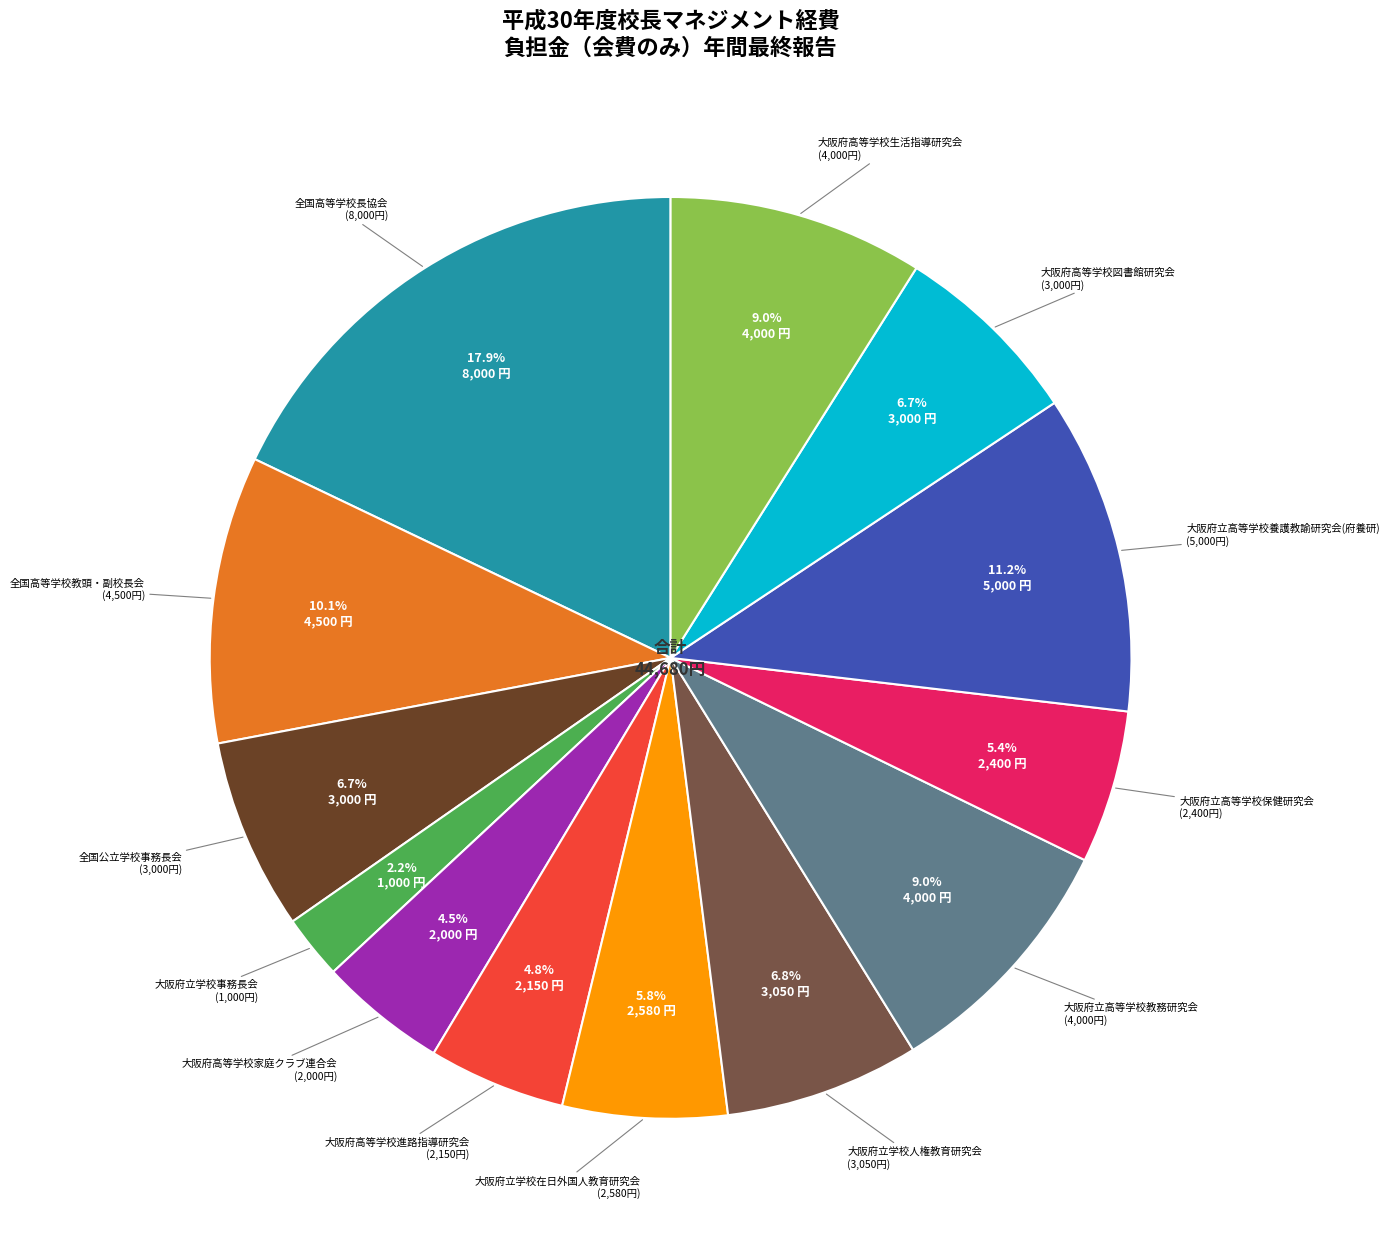

Is there a majority slice in this chart?

No